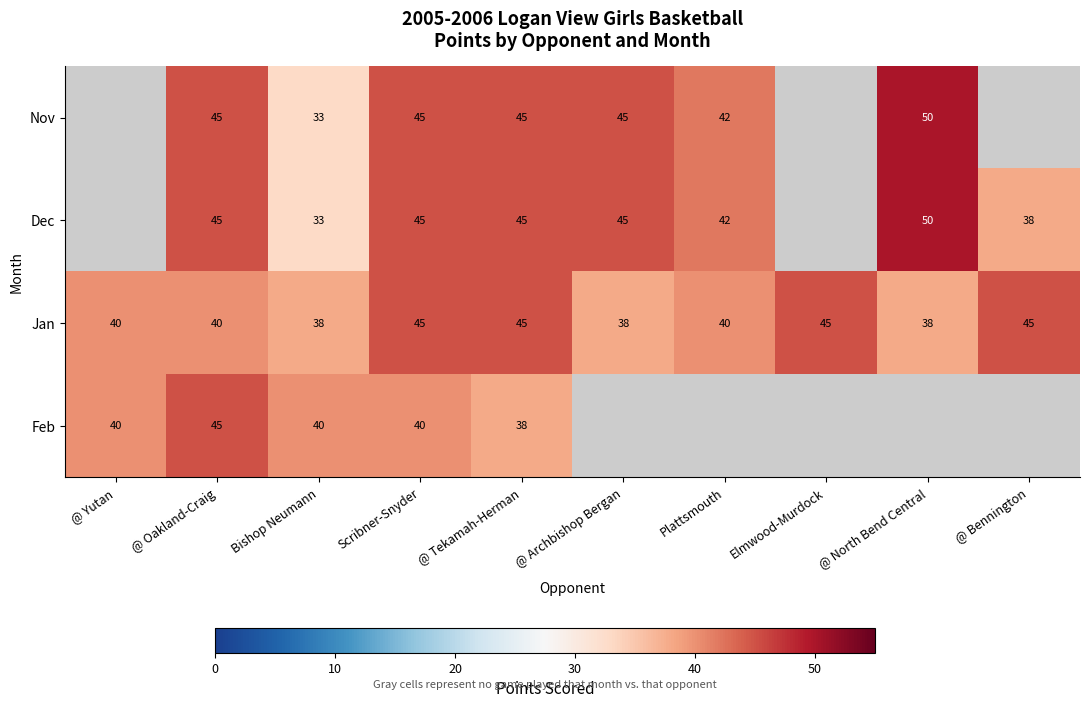

Which label corresponds to the largest value in the chart?

@ North Bend Central